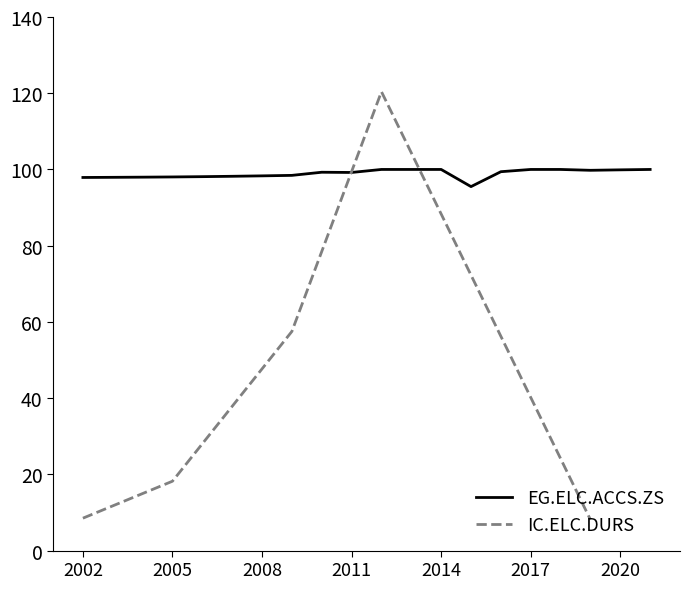

Rank the series by their maximum value, from highest to lowest.

IC.ELC.DURS, EG.ELC.ACCS.ZS